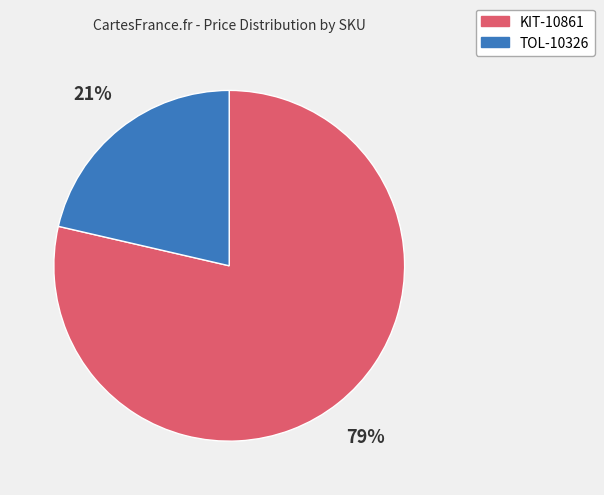

Count the number of slices in the pie.

2